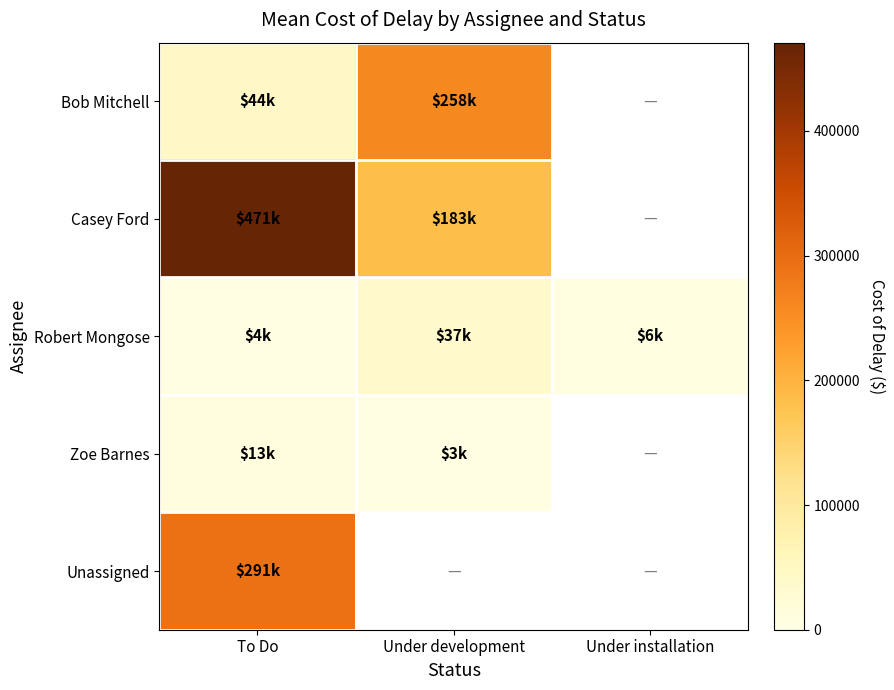

Is the value of Unassigned at Under development greater than the value of Casey Ford at Under development?

No